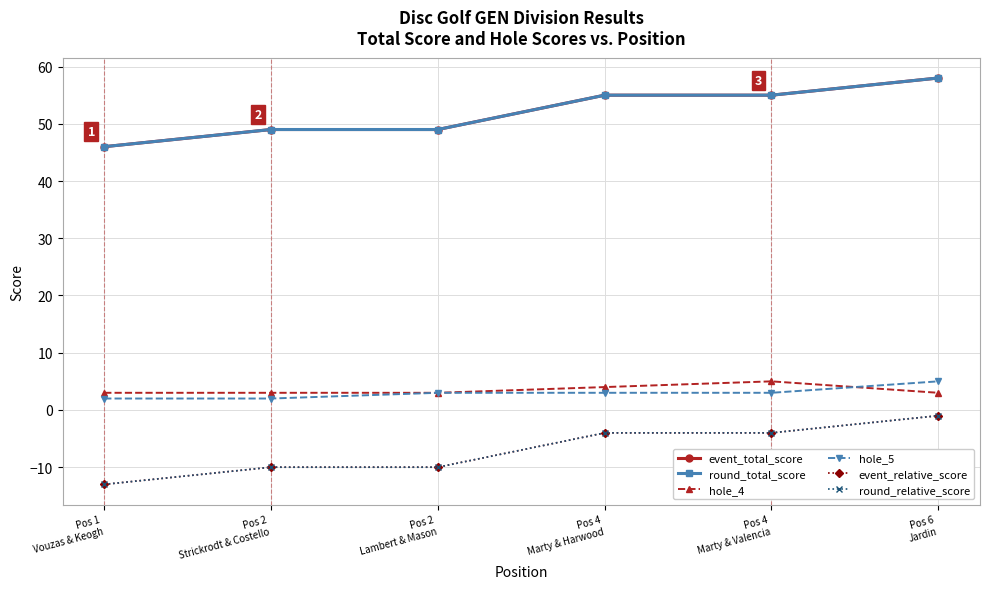

Count the hole_5 values in the range 2 to 3.

5